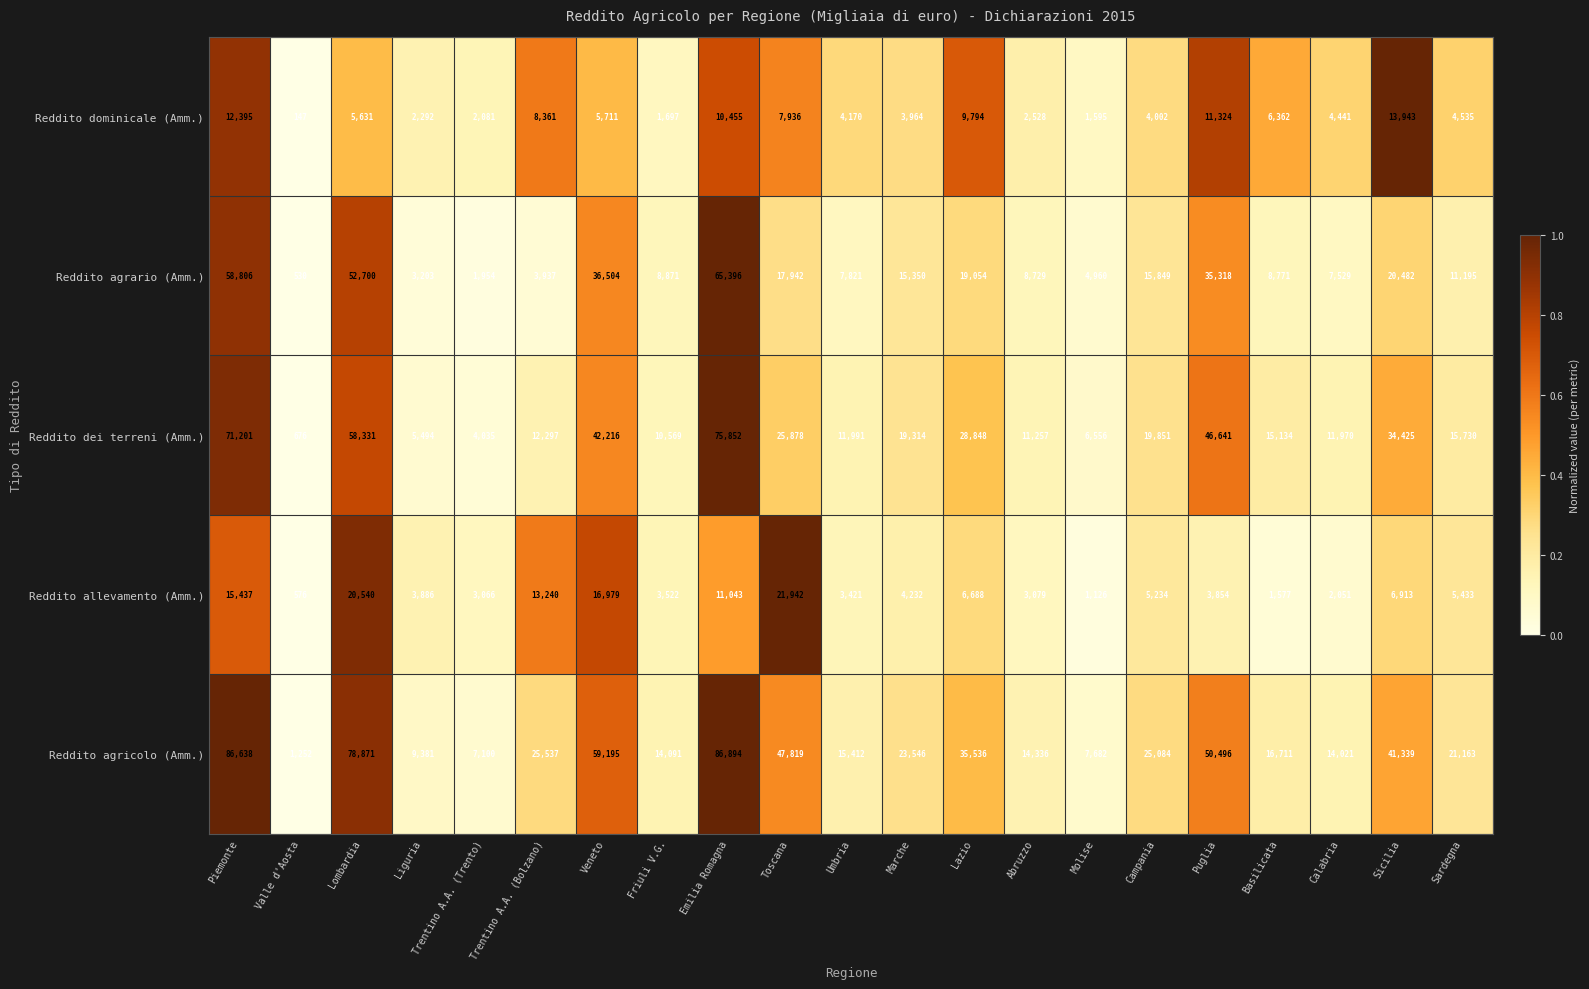

Which series has the largest range (max minus min)?

Reddito agricolo (Amm.)